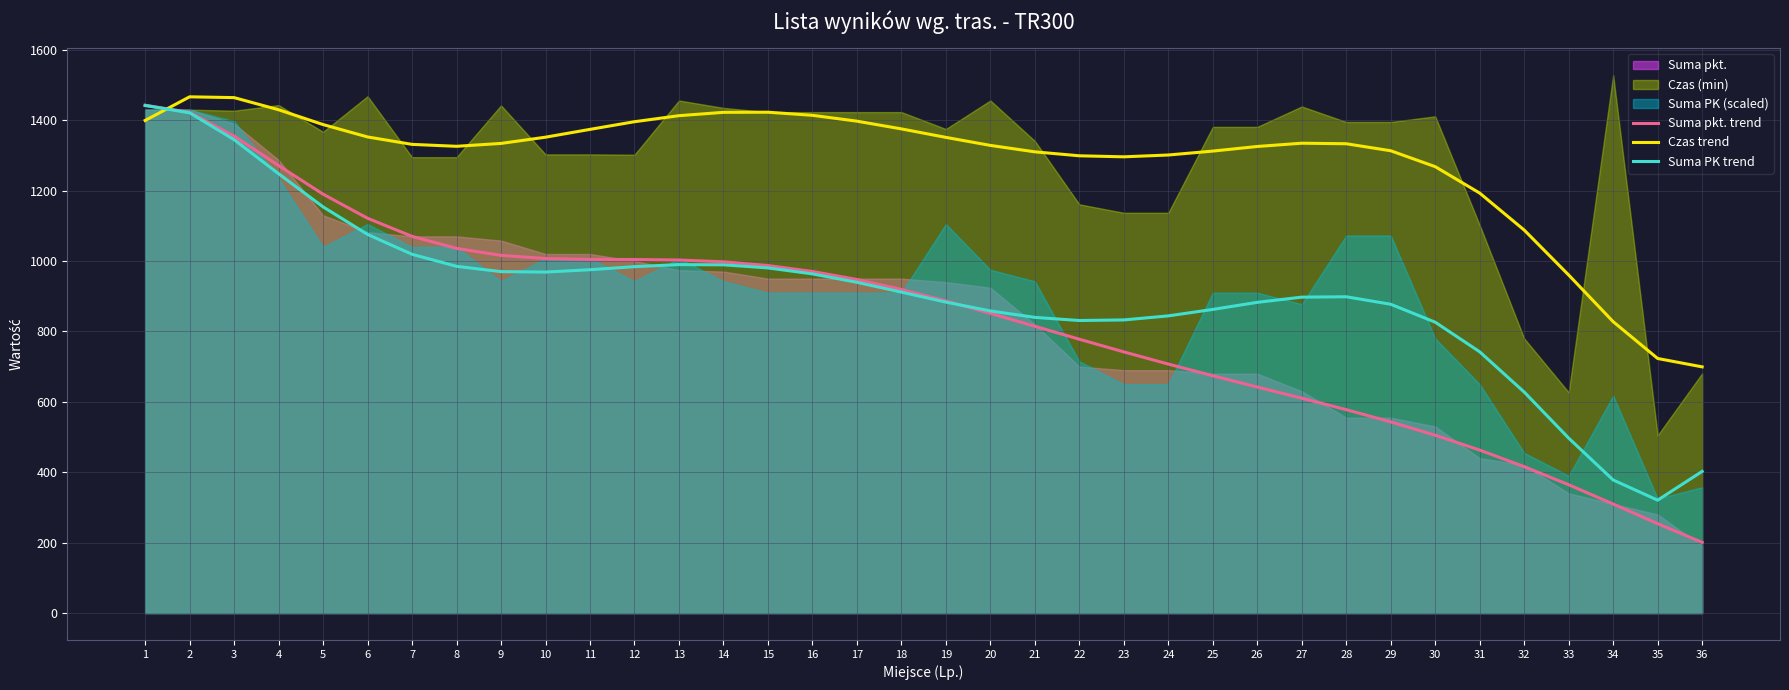

At 24, list the series in order from largest to smallest.

Czas trend, Suma PK trend, Suma pkt. trend